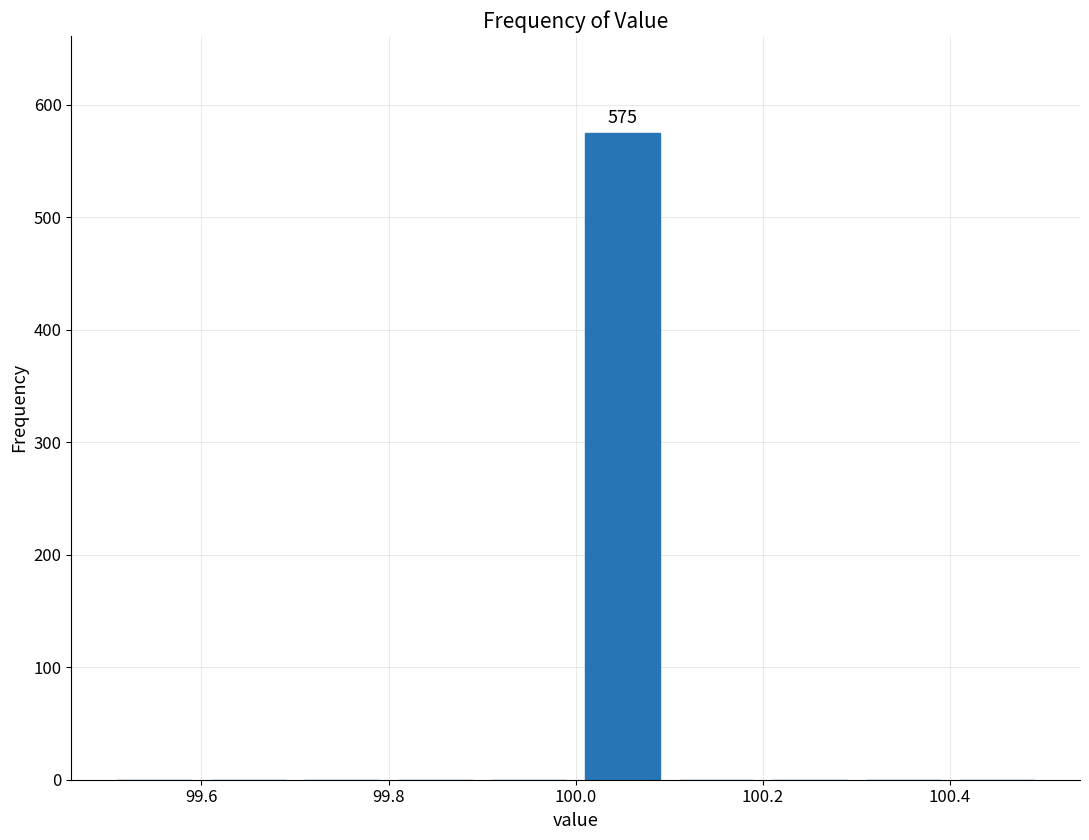

Over which range of the x-axis is the bar tallest?

100.0 to 100.1